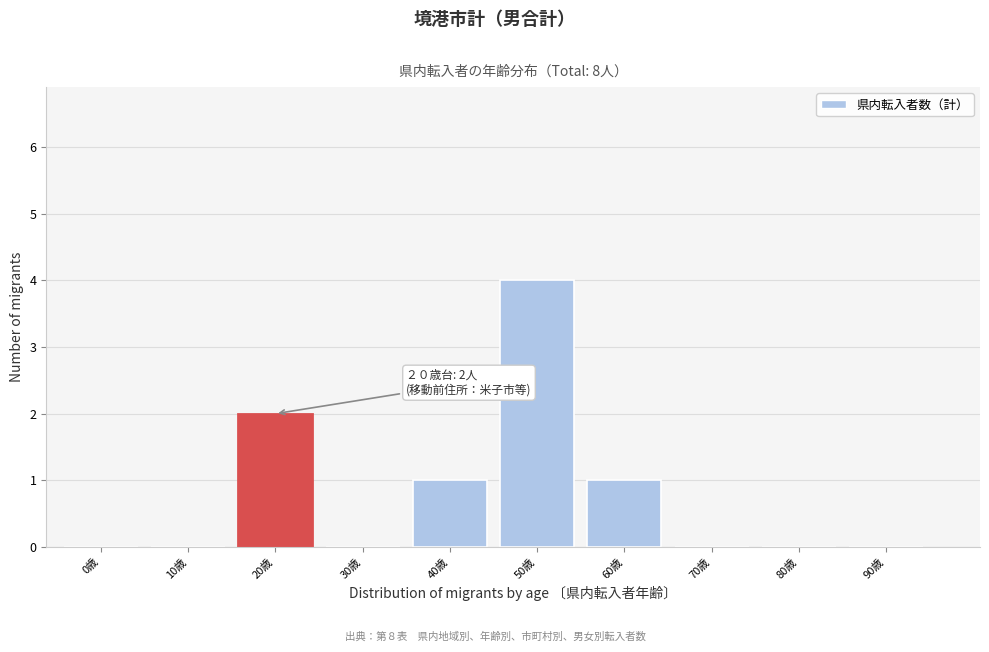

Reading left to right, what are all the values shown in this chart?

0歳=0	10歳=0	20歳=2	30歳=0	40歳=1	50歳=4	60歳=1	70歳=0	80歳=0	90歳=0